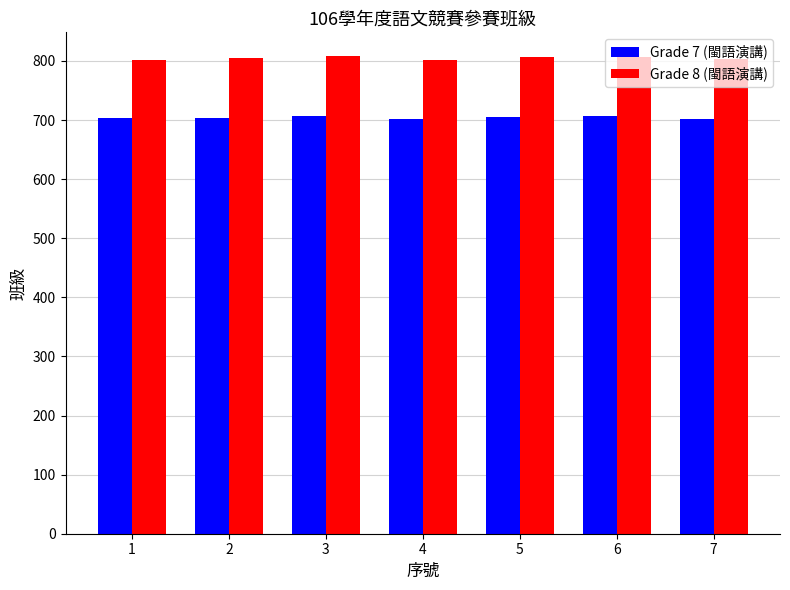

What is the maximum value for Grade 8 (閩語演講)?

808